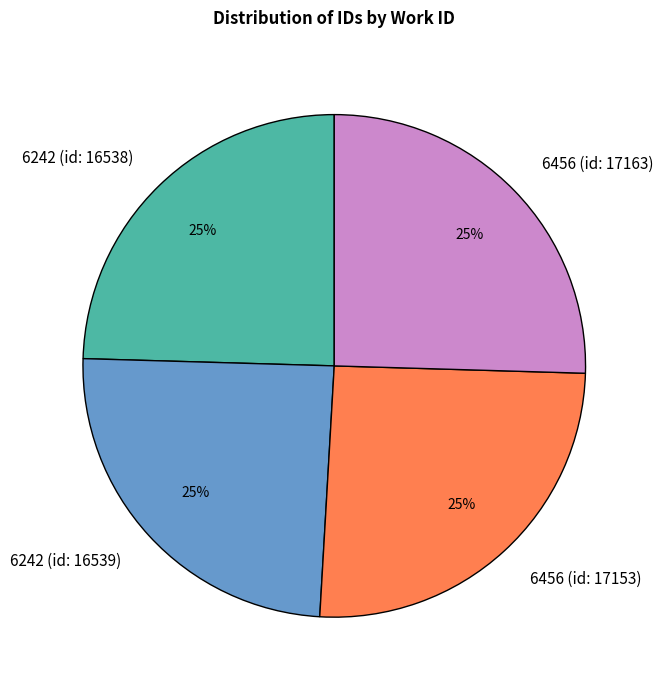

How many segments does this pie chart have?

4